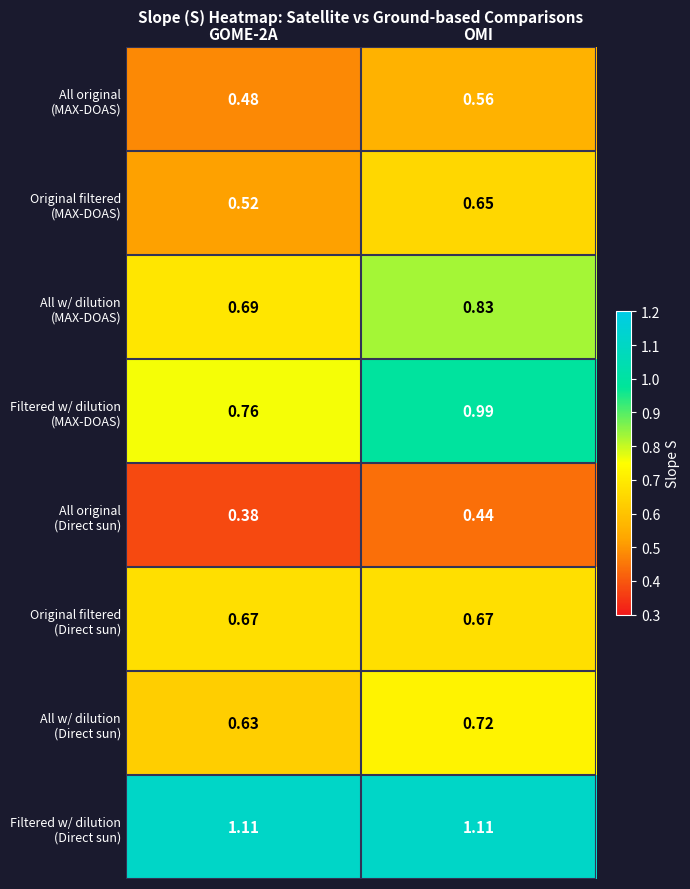

At which category is the sum across all series the highest?

OMI